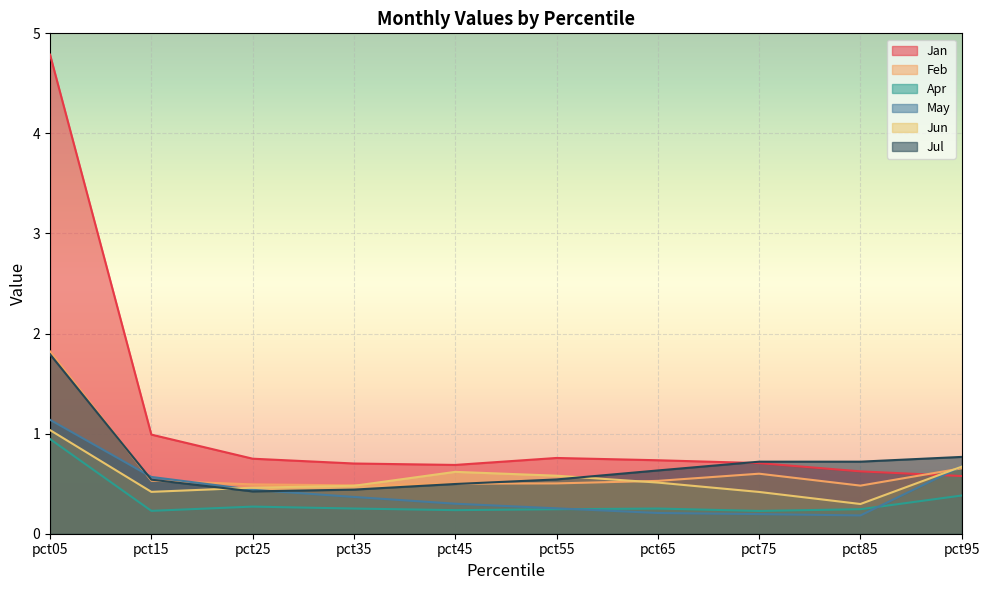

Reading left to right, extract all data points from this chart.

Jan: 4.8	1.0	0.7	0.7	0.7	0.8	0.7	0.7	0.6	0.6
Feb: 1.8	0.5	0.5	0.5	0.5	0.5	0.5	0.6	0.5	0.7
Apr: 0.9	0.2	0.3	0.3	0.2	0.2	0.3	0.2	0.2	0.4
May: 1.1	0.6	0.4	0.4	0.3	0.3	0.2	0.2	0.2	0.7
Jun: 1.0	0.4	0.5	0.5	0.6	0.6	0.5	0.4	0.3	0.7
Jul: 1.8	0.5	0.4	0.4	0.5	0.5	0.6	0.7	0.7	0.8